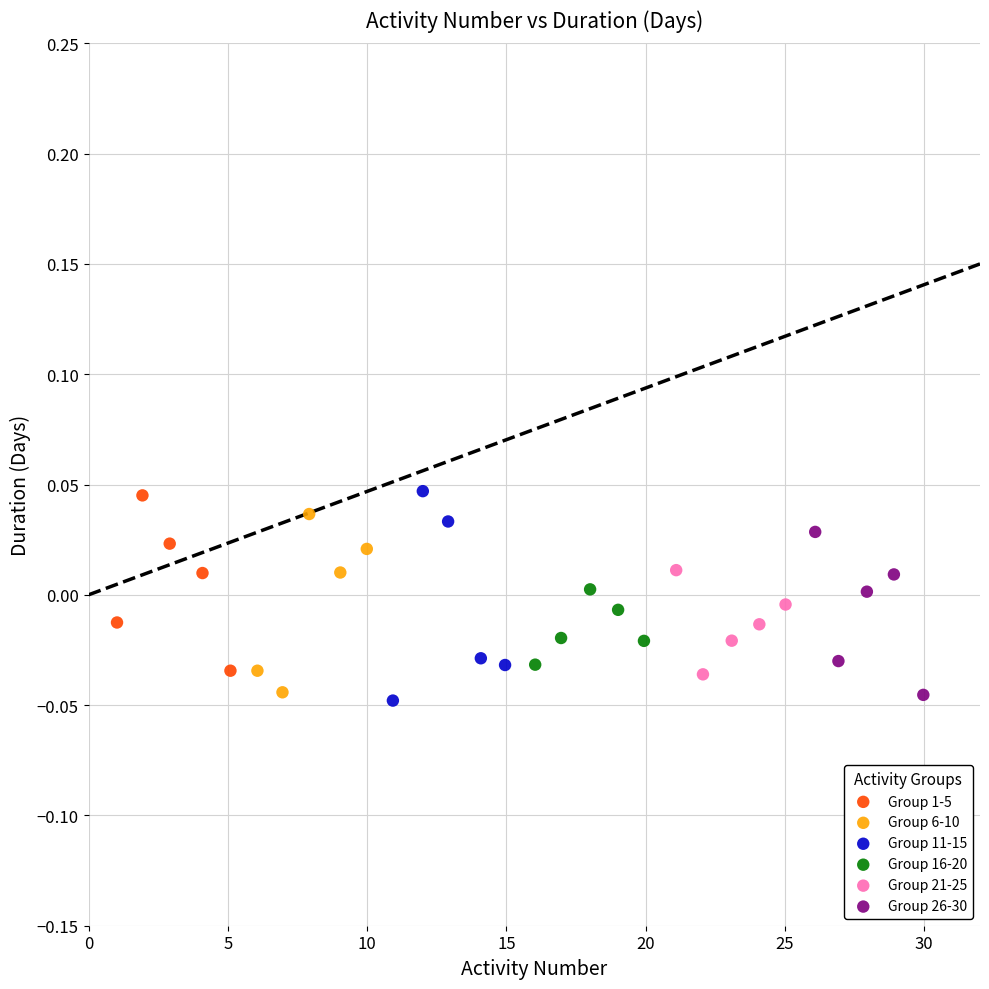

What are all the series names shown in the legend?

Group 1-5, Group 6-10, Group 11-15, Group 16-20, Group 21-25, Group 26-30